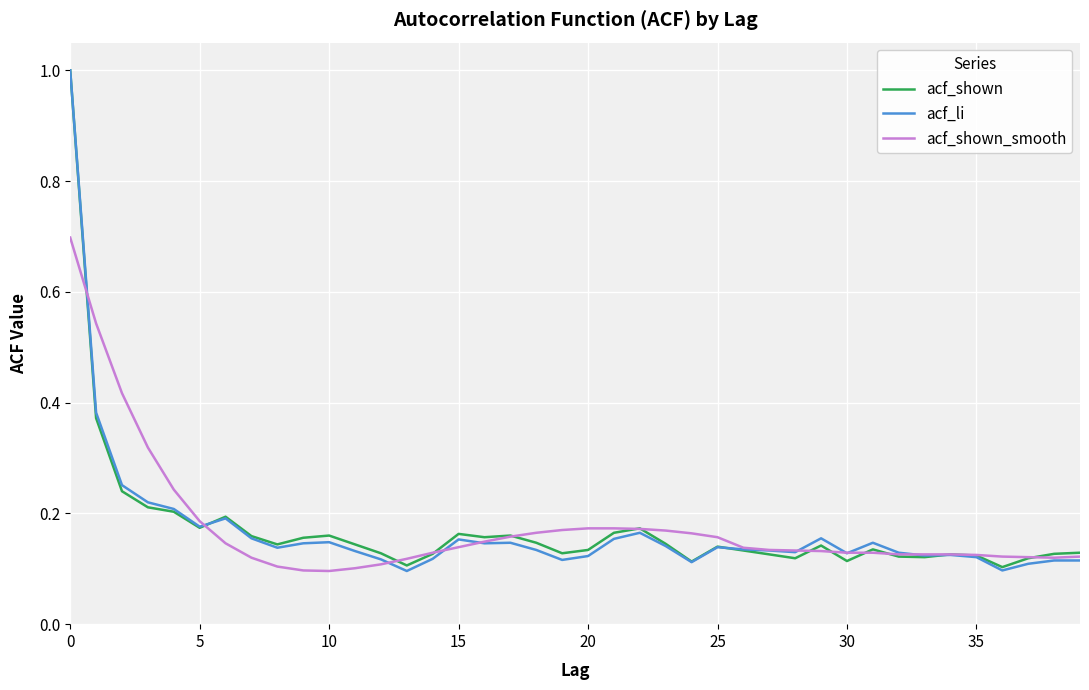

What is the maximum value shown in the chart?

1.0